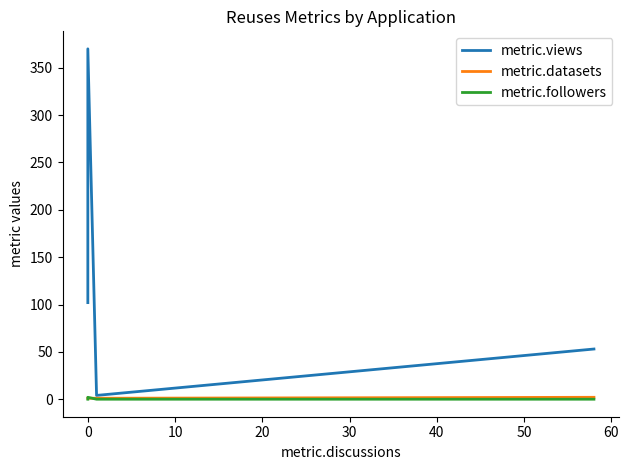

Does the chart display data point markers on the line(s)?

No